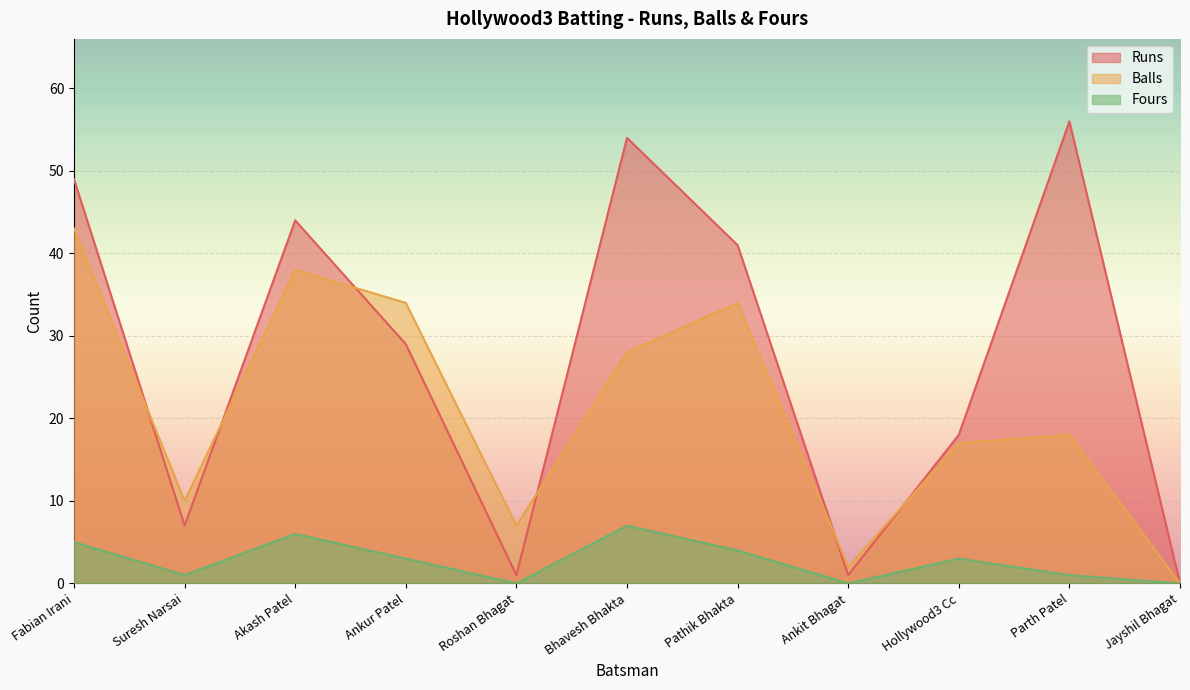

True or false: Fours and Balls cross at least once.

False